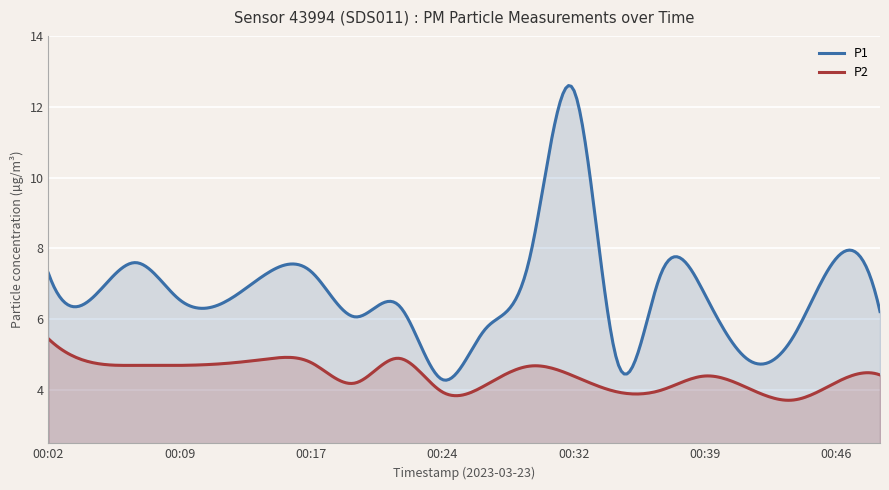

List the series in order of their peak value, highest first.

P1, P2